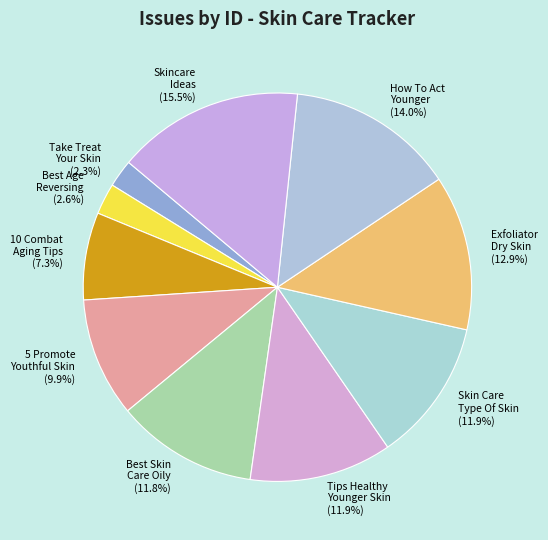

How many slices are in this pie chart?

10